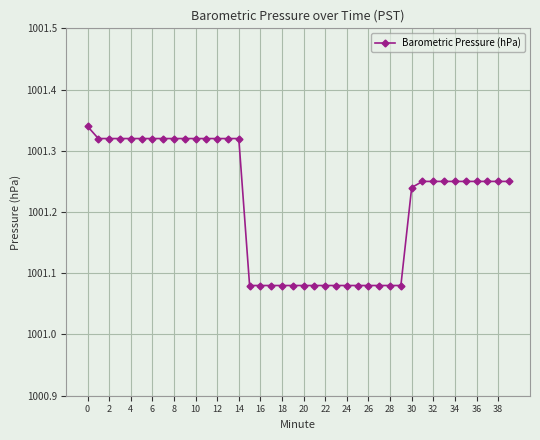

What is the difference between the maximum and minimum values?

0.3